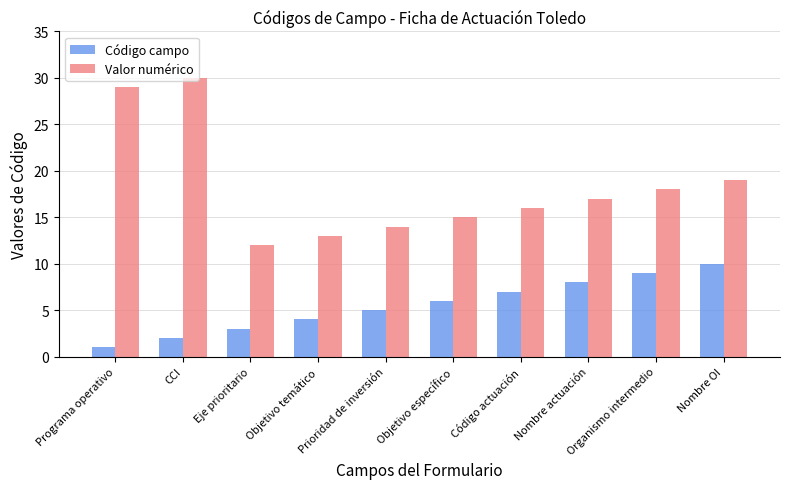

What is the difference between the Código campo values at Programa operativo and Objetivo temático?

3